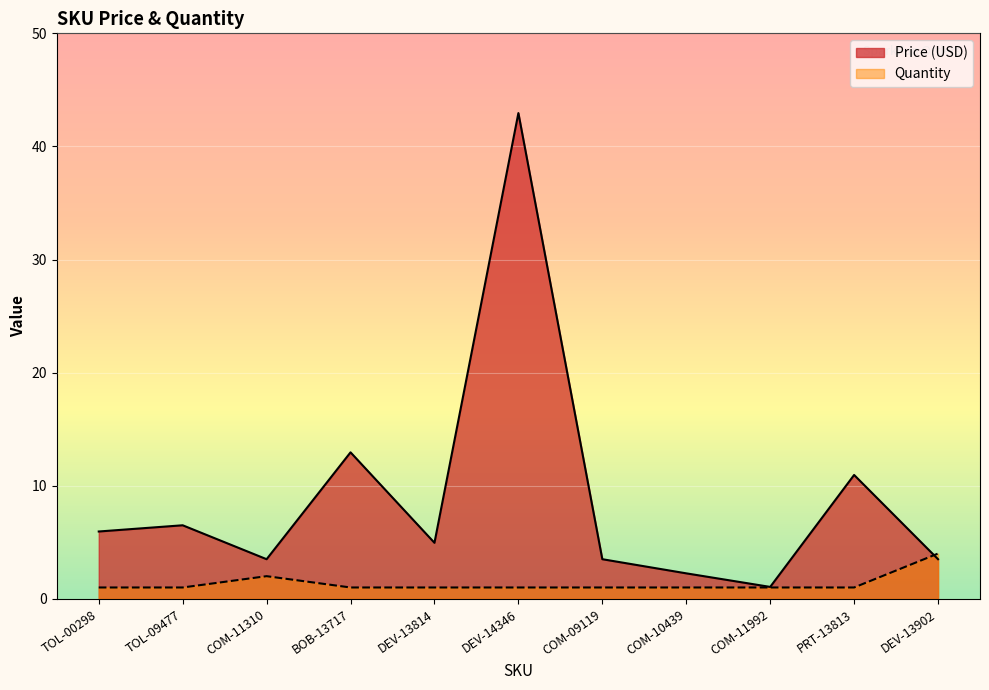

In Price (USD), how many points are higher than both neighbors (excluding endpoints)?

4